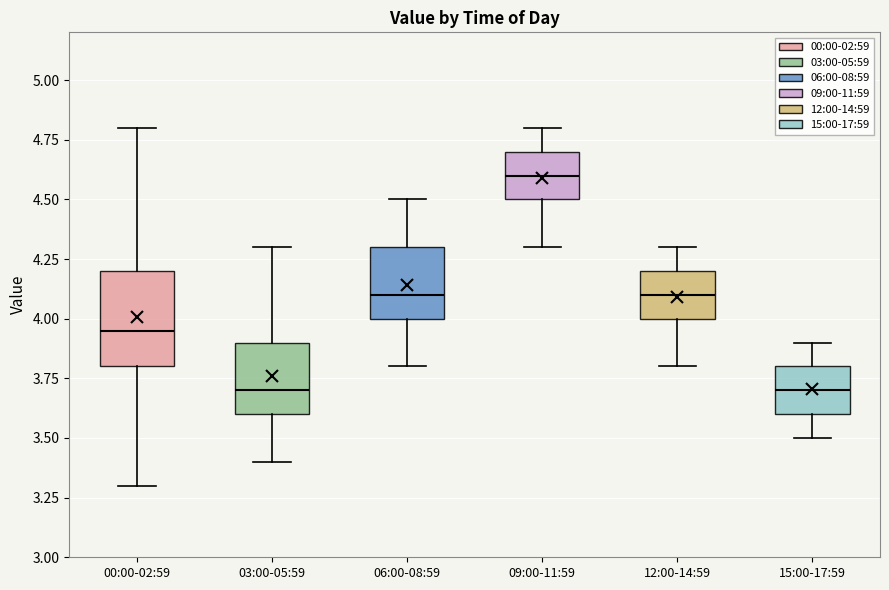

Comparing the boxes themselves (not the whiskers), which one is the tallest?

00:00-02:59